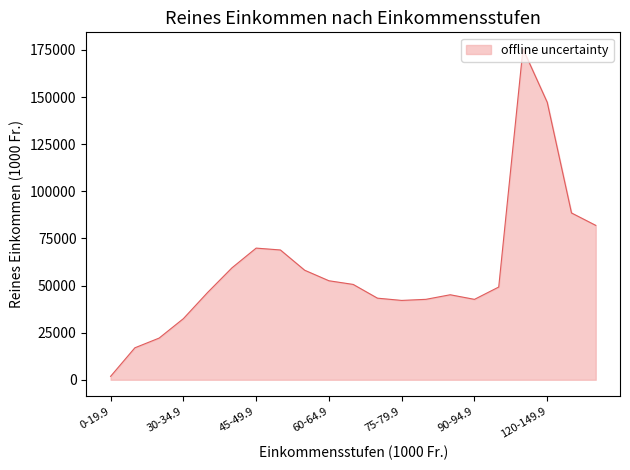

What is the difference between the maximum and minimum values?

173752.9